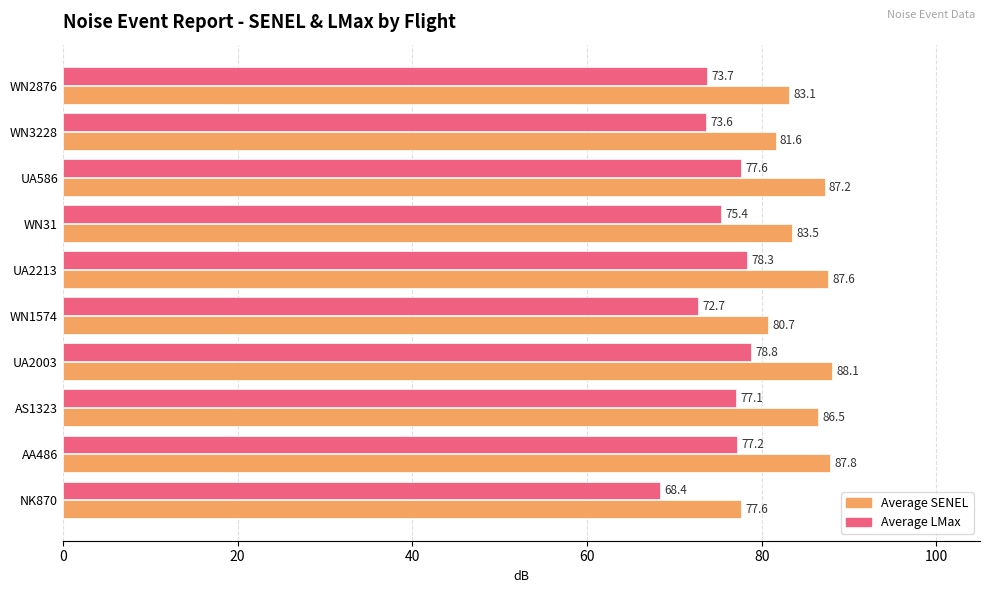

List the series in order of their peak value, lowest first.

Average LMax, Average SENEL